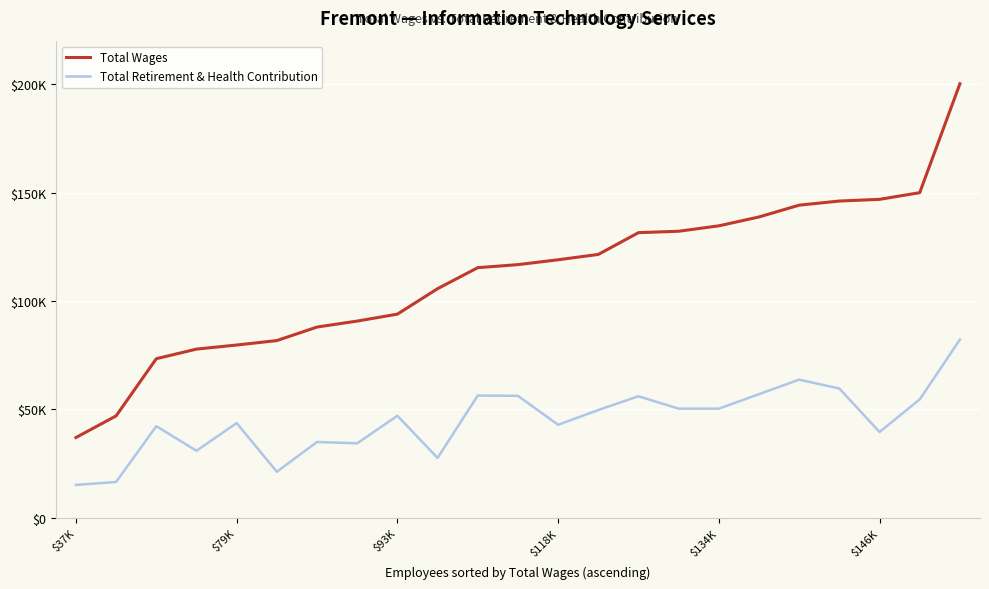

What is the label of the 22nd point from the left?

21